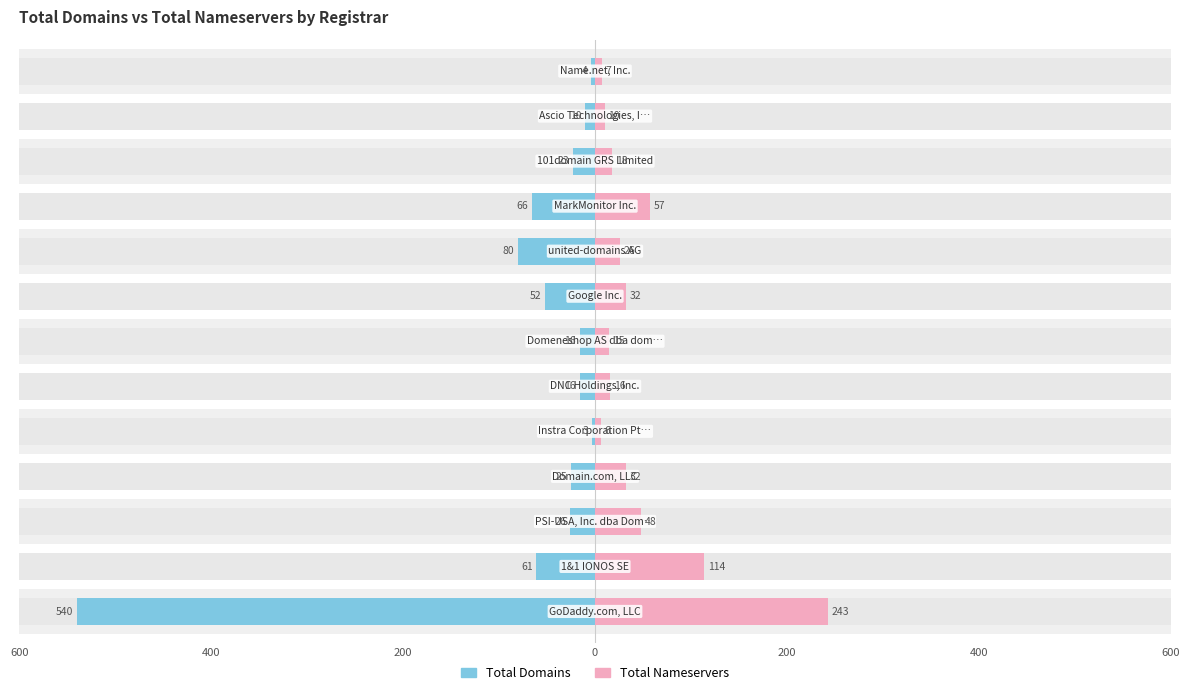

How many values in the total-domains series exceed -25?

6